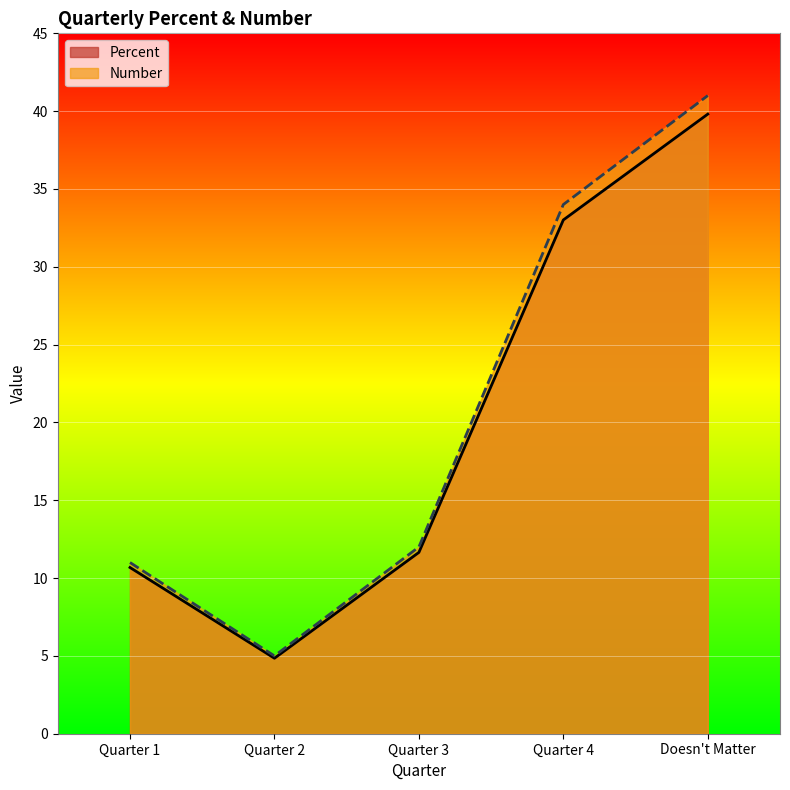

At how many categories does at least one series exceed 26?

2